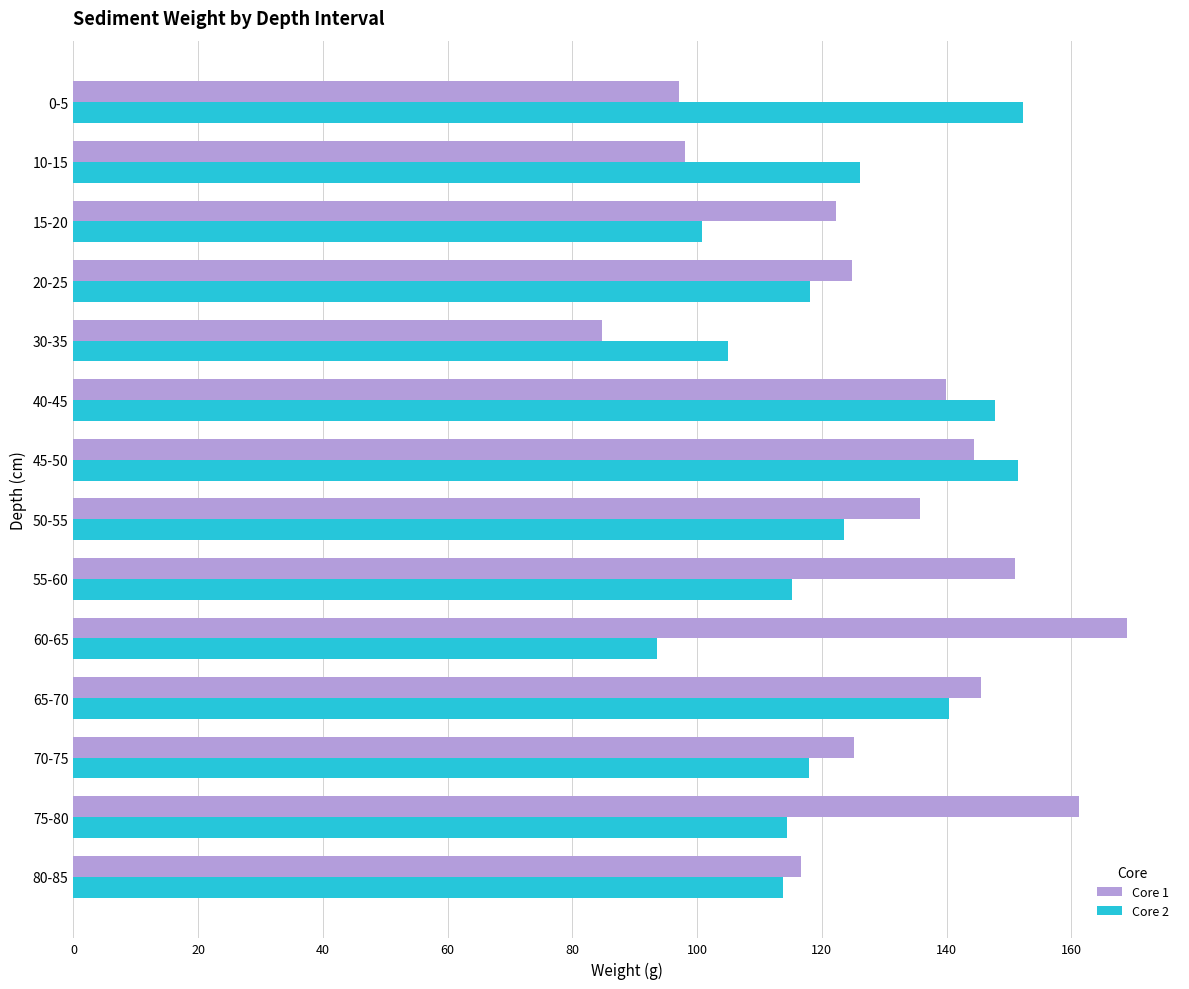

Read the Core 1 value at 55-60.

150.9